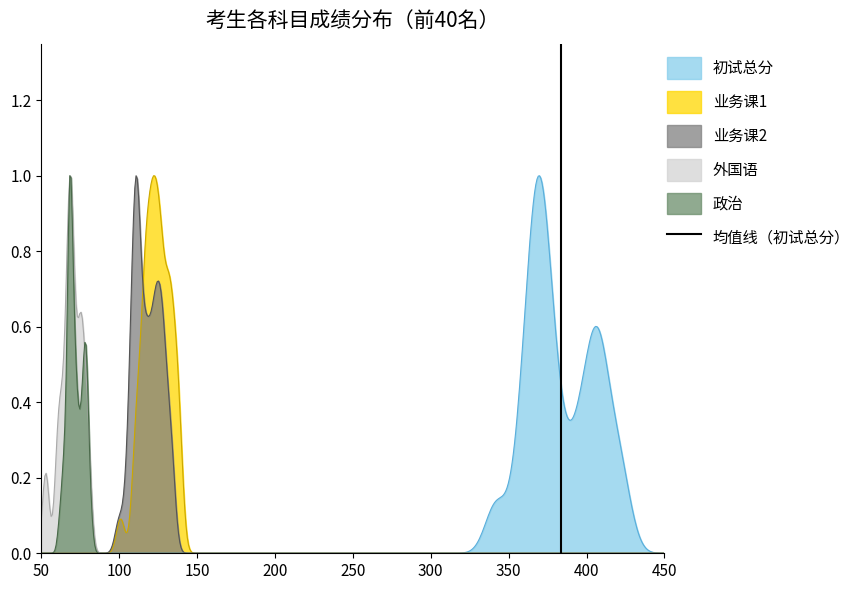

True or false: the data shows 0 at 50.

False